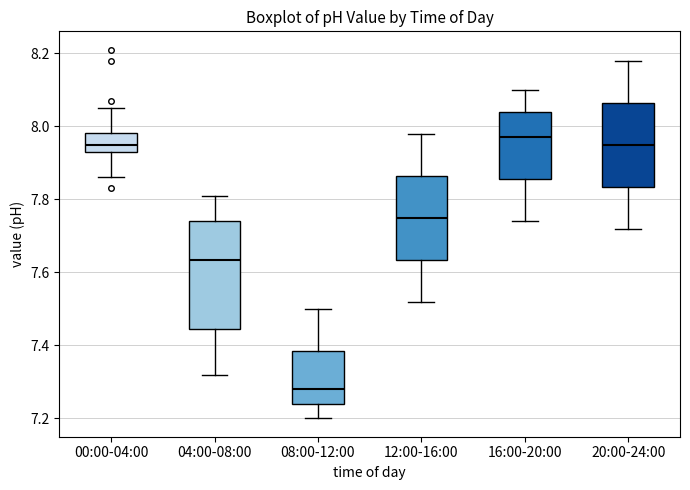

Reading left to right, read every box against the y-axis: the position of its median line, the range the box covers, and the ends of its whiskers. The values are not printed on the chart, so give them approximately, as read against the axis.

00:00-04:00: median 7.96, box 7.94 to 7.98, whiskers 7.86 to 8.06
04:00-08:00: median 7.64, box 7.44 to 7.74, whiskers 7.32 to 7.82
08:00-12:00: median 7.28, box 7.24 to 7.38, whiskers 7.20 to 7.50
12:00-16:00: median 7.76, box 7.64 to 7.86, whiskers 7.52 to 7.98
16:00-20:00: median 7.98, box 7.86 to 8.04, whiskers 7.74 to 8.10
20:00-24:00: median 7.96, box 7.84 to 8.06, whiskers 7.72 to 8.18